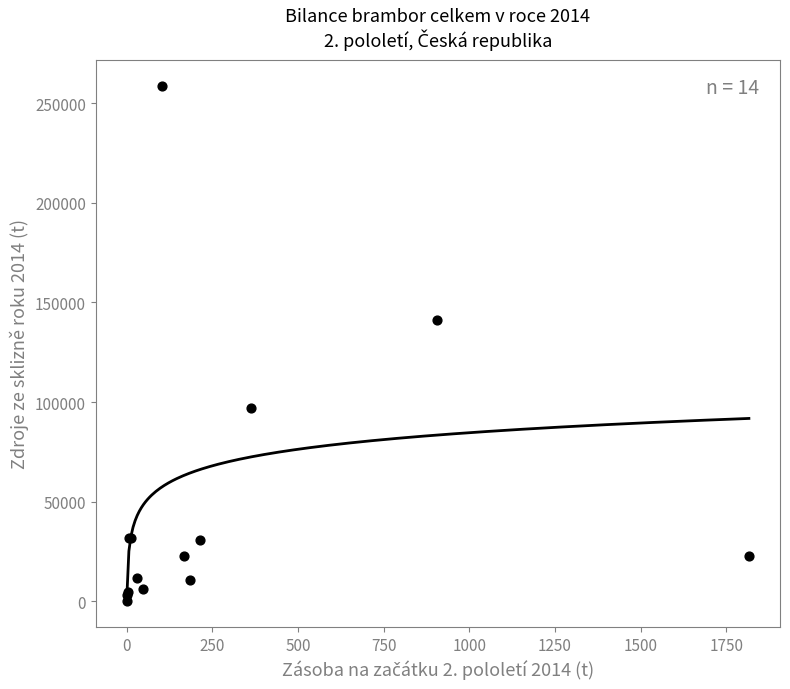

What Y value in the scatter plot is closest to 129434?

141233.8